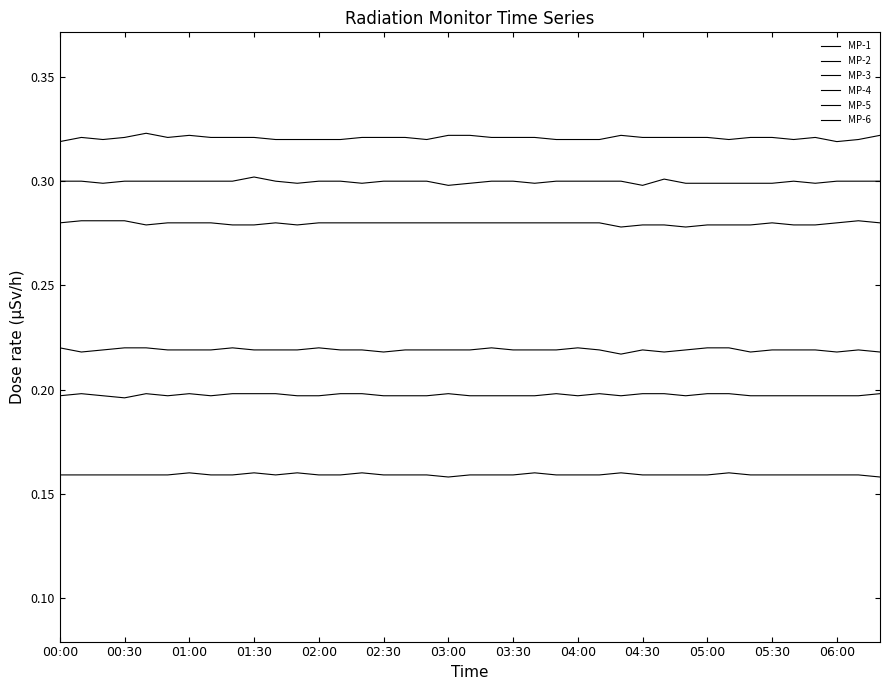

Does the chart display data point markers on the line(s)?

No